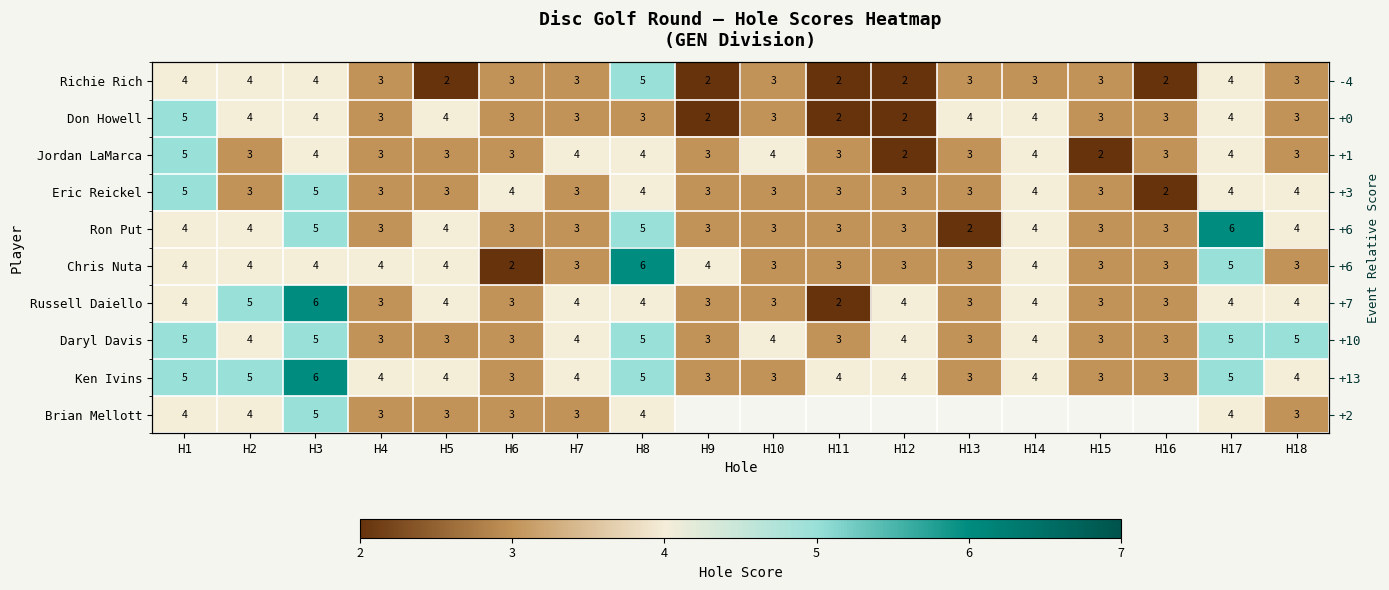

Which category has the lowest value in the Jordan LaMarca series?

H12